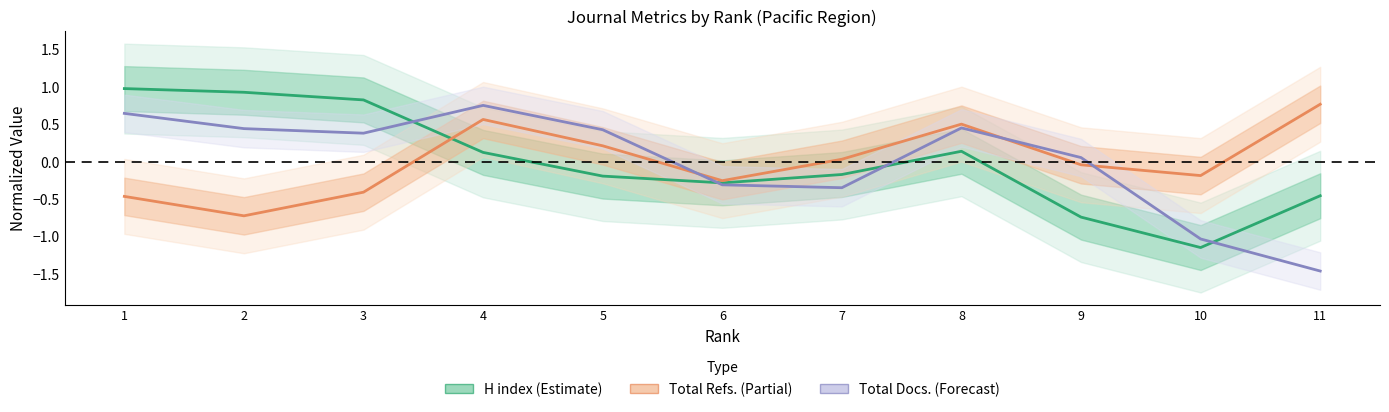

Which series ends up on top after the final intersection of Total Refs. and H index?

Total Refs.